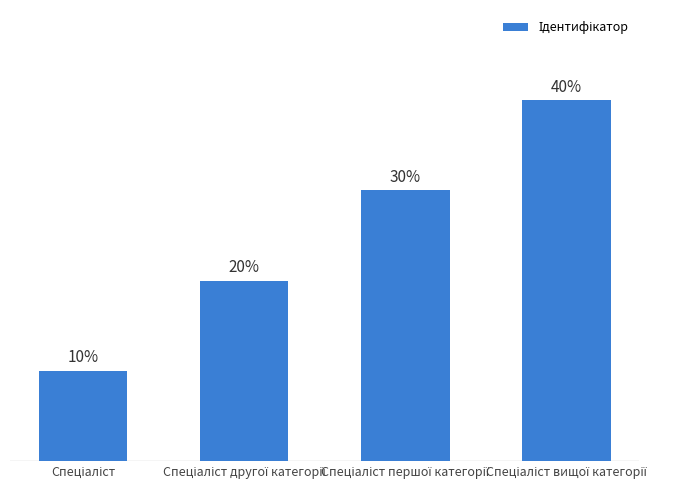

Are the bars horizontal?

No